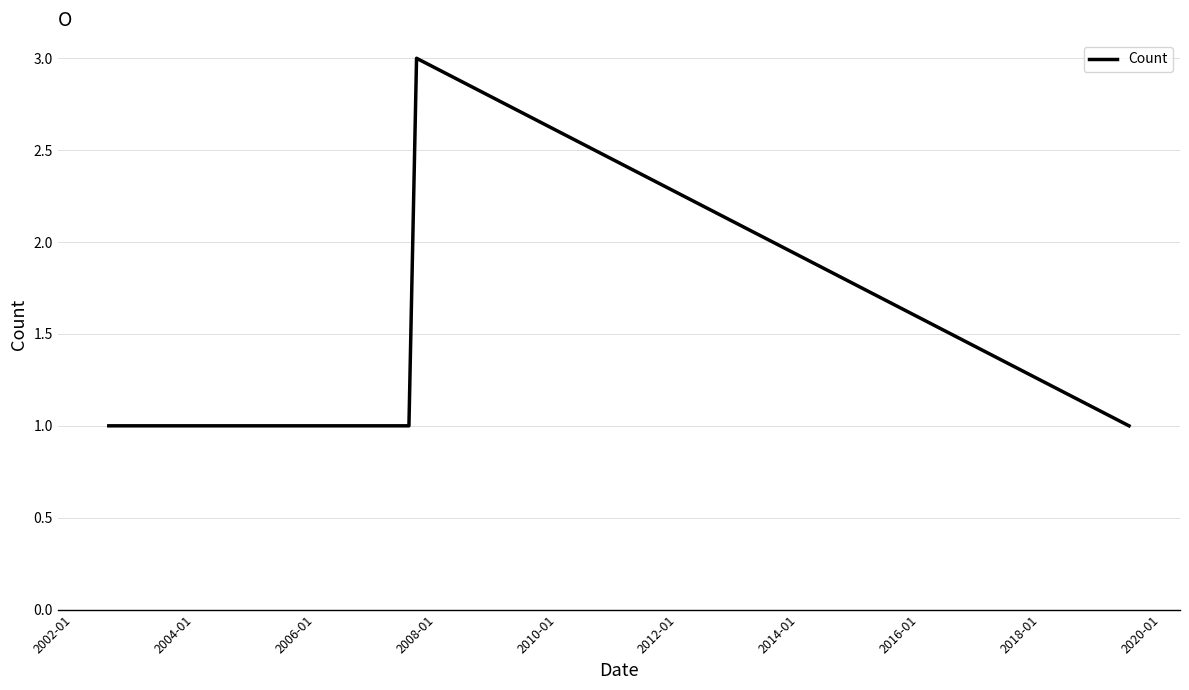

What is the greatest value displayed?

3